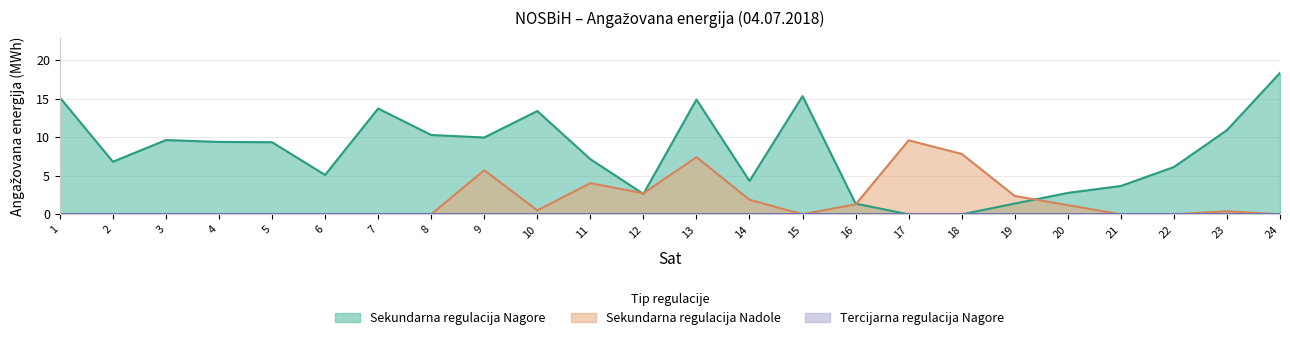

At 24, list the series in order from largest to smallest.

Sekundarna regulacija Nagore, Sekundarna regulacija Nadole